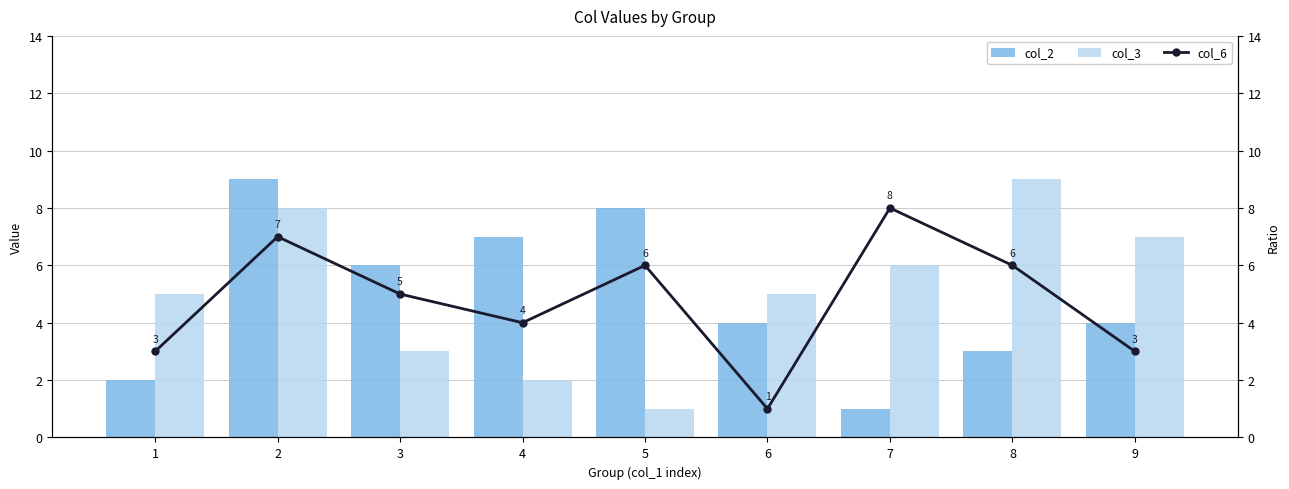

What is the smallest value displayed?

1